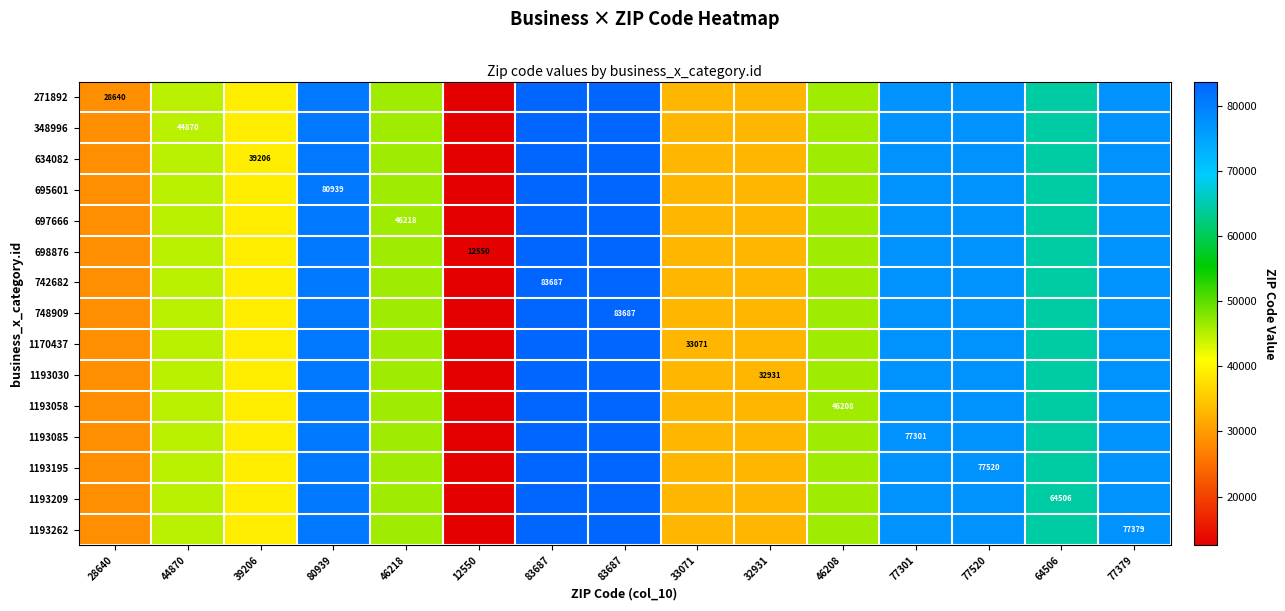

Is the value of 1193058 at 83687 greater than the value of 1193085 at 64506?

Yes